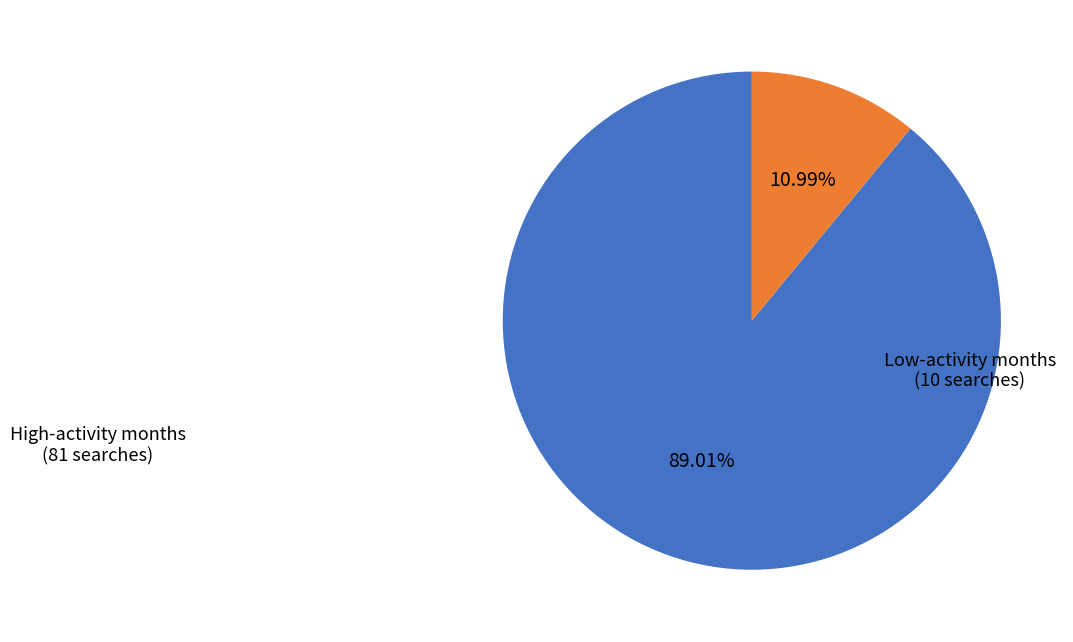

Is there any slice that represents more than half of the pie?

Yes